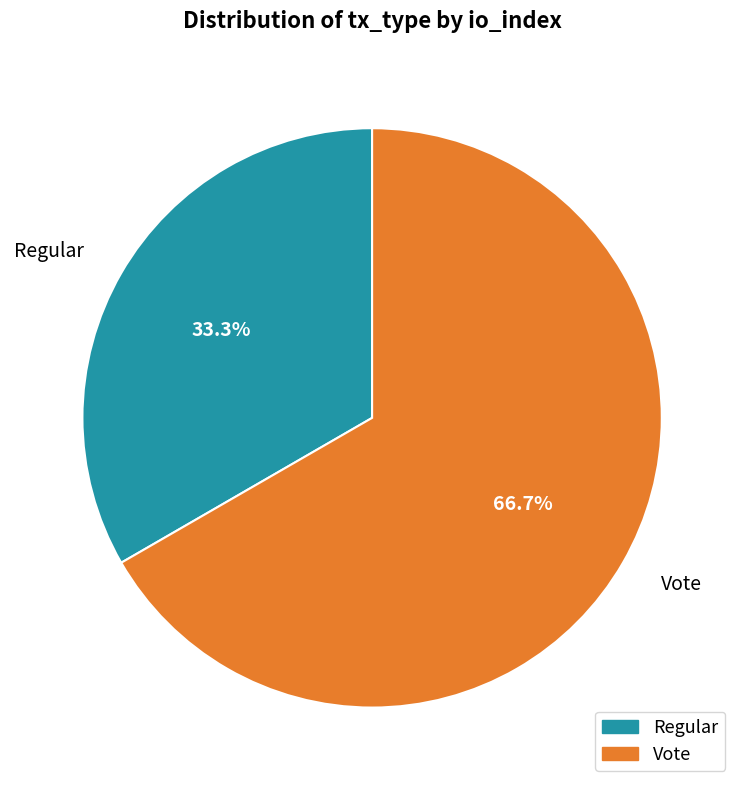

To the nearest percent, what is the average slice percentage?

50%